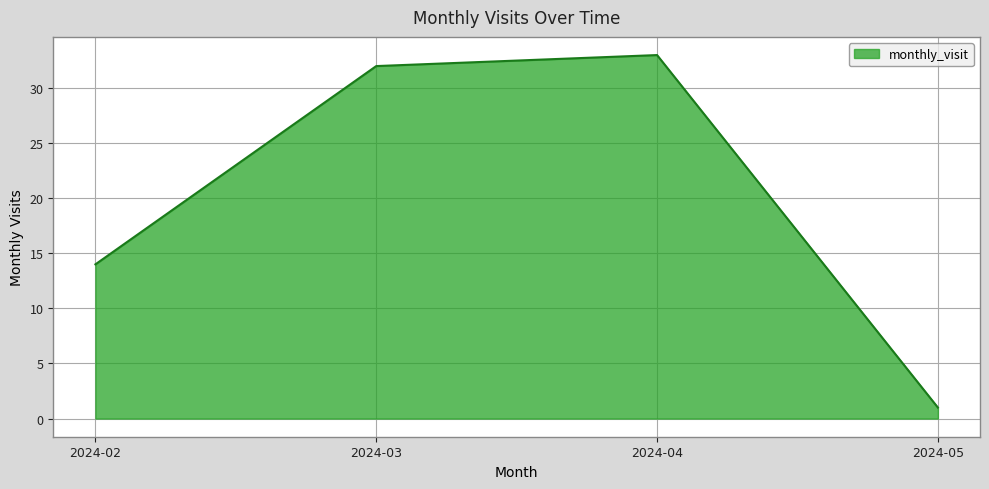

At which category does the data reach its first local peak?

2024-04